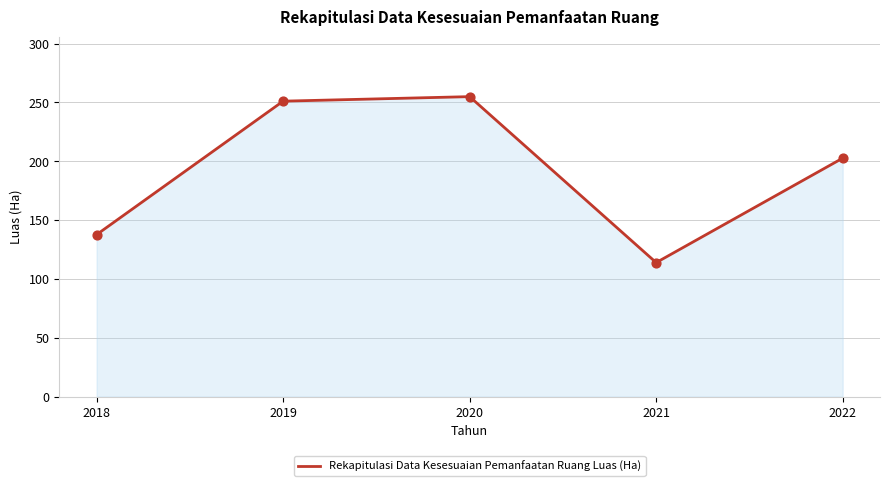

What is the change in value from 2018 to 2020?

+117.3